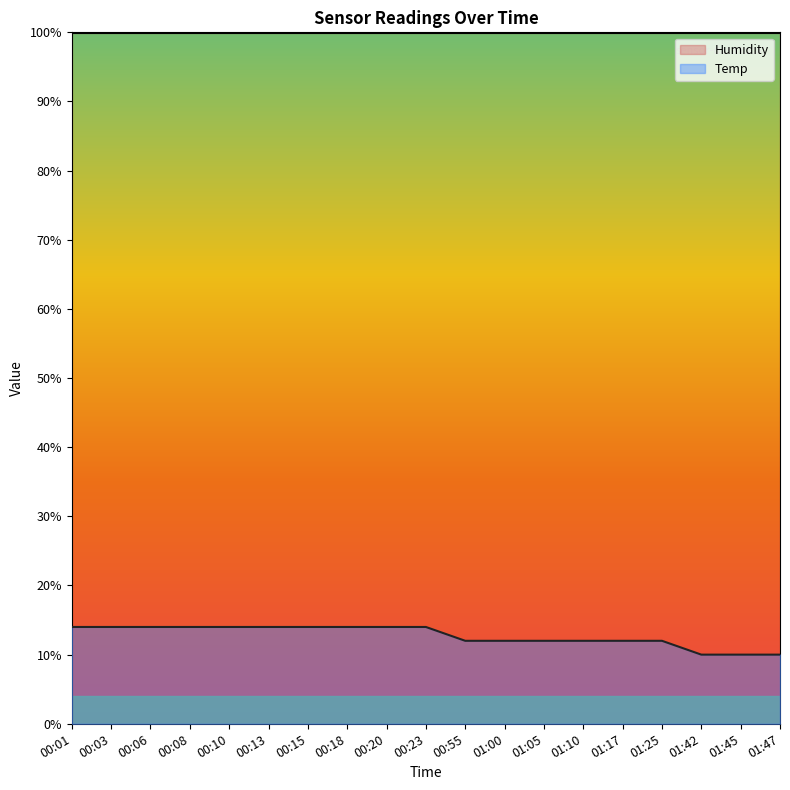

How many categories are shown in the chart?

19